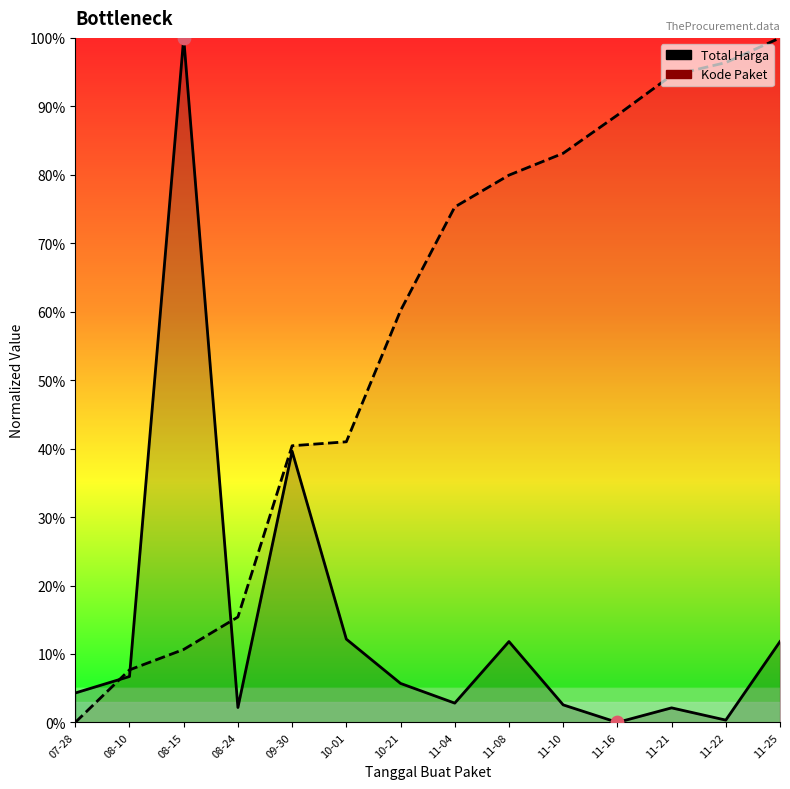

Which series reaches the maximum Y coordinate?

Total Harga